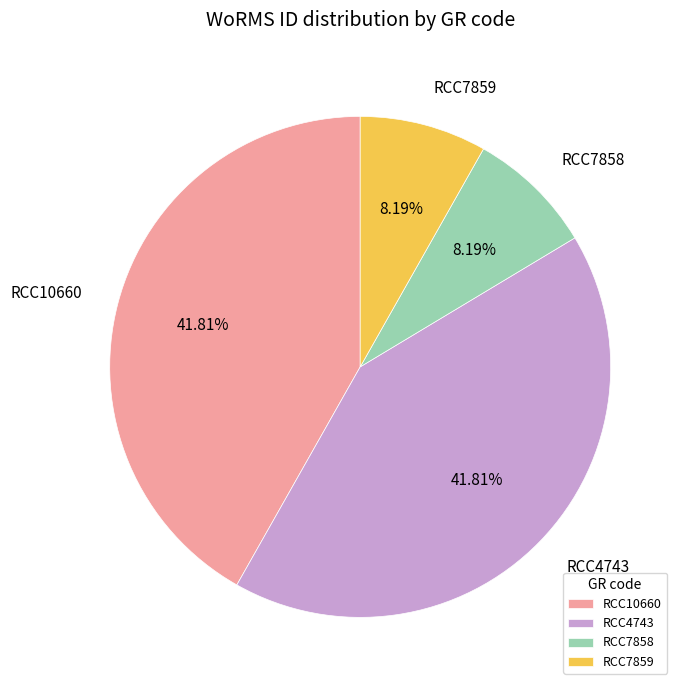

Is the sum of RCC4743 and RCC10660 greater than half?

Yes